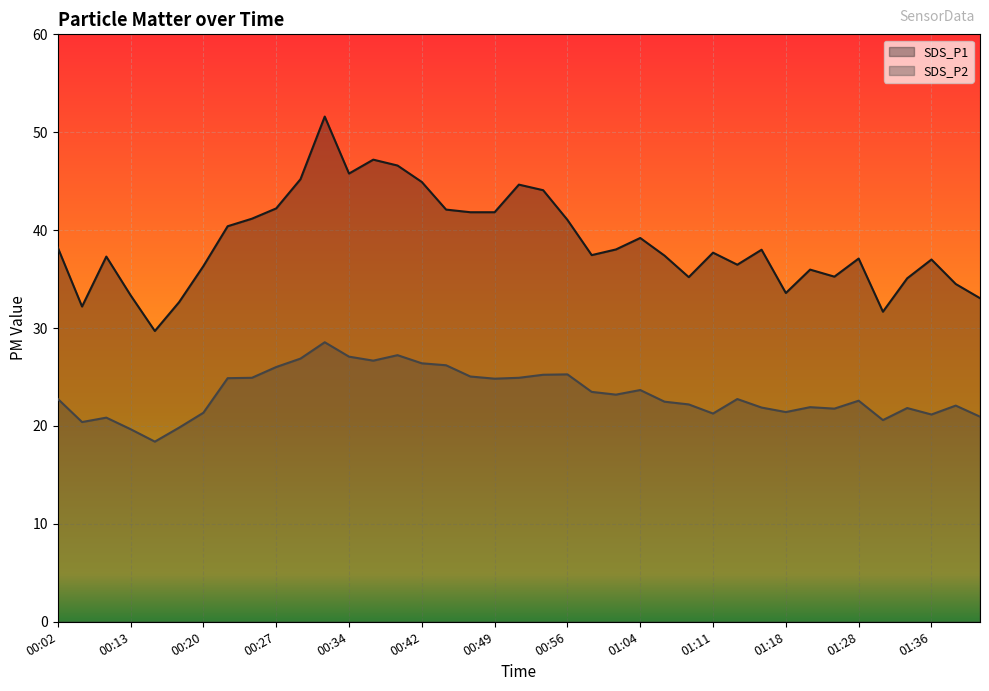

Which series has the largest total across all categories?

SDS_P1